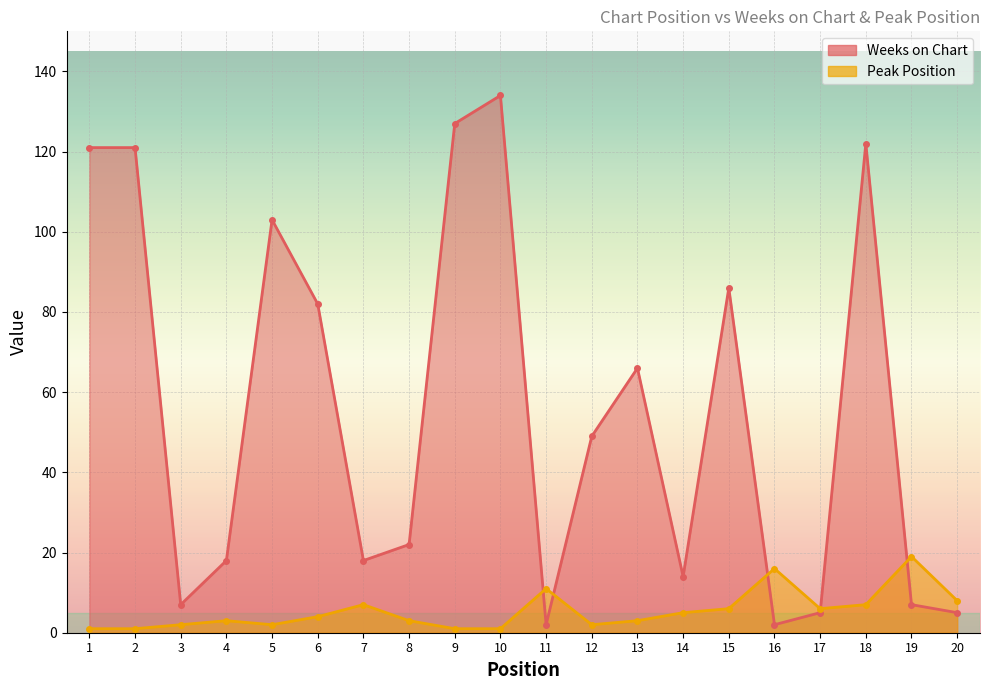

At which category is the sum across all series the highest?

10